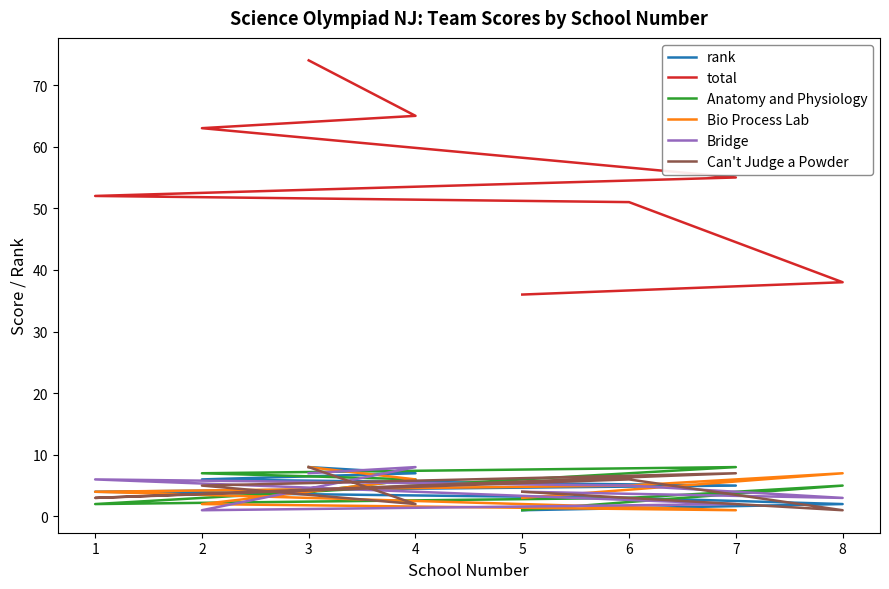

What is the difference between the total values at 5 and 7?

19